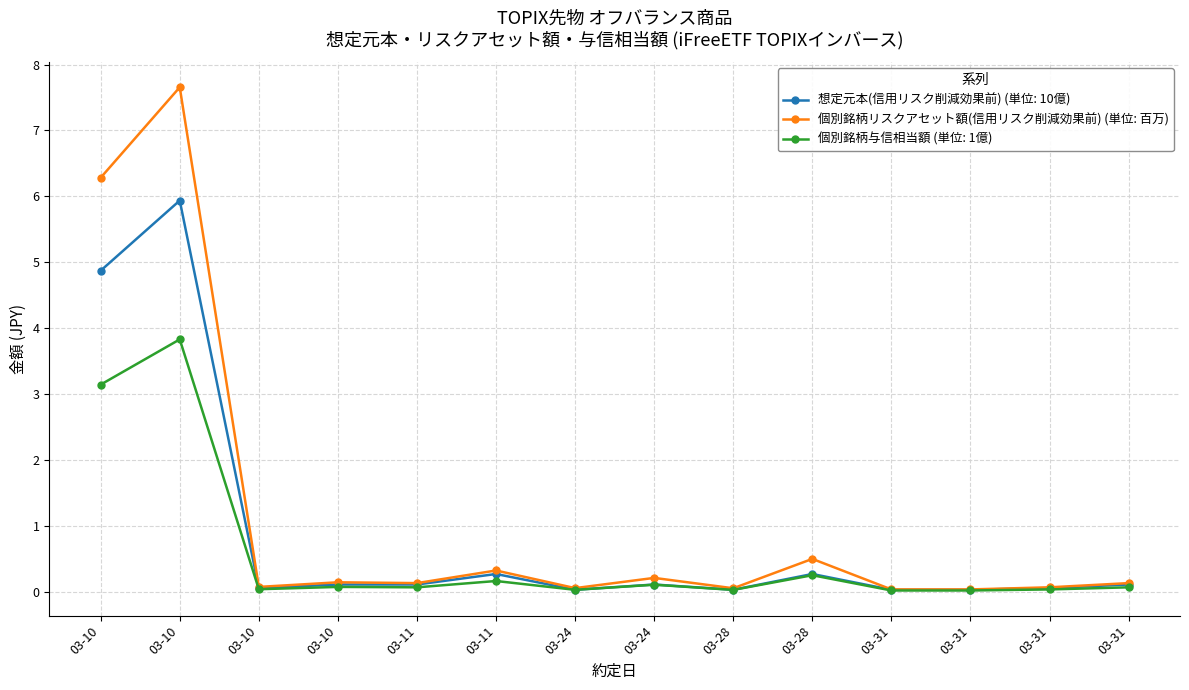

What are all the series names shown in the legend?

想定元本(信用リスク削減効果前) (単位: 10億), 個別銘柄リスクアセット額(信用リスク削減効果前) (単位: 百万), 個別銘柄与信相当額 (単位: 1億)